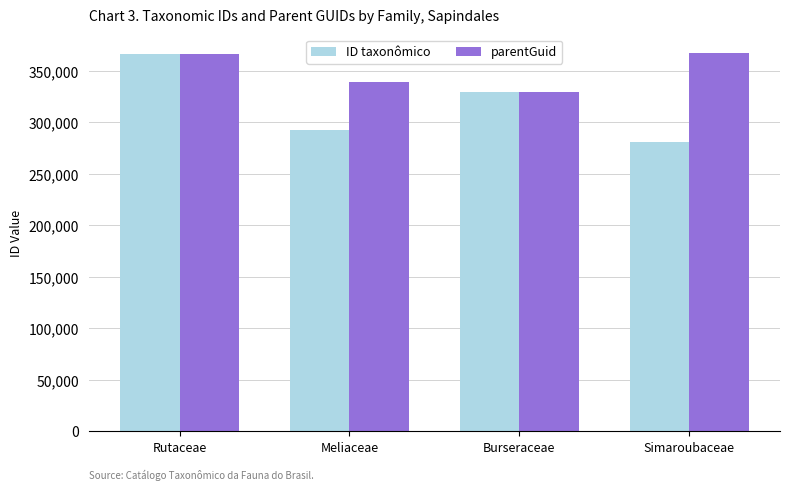

How many groups of bars are there?

4